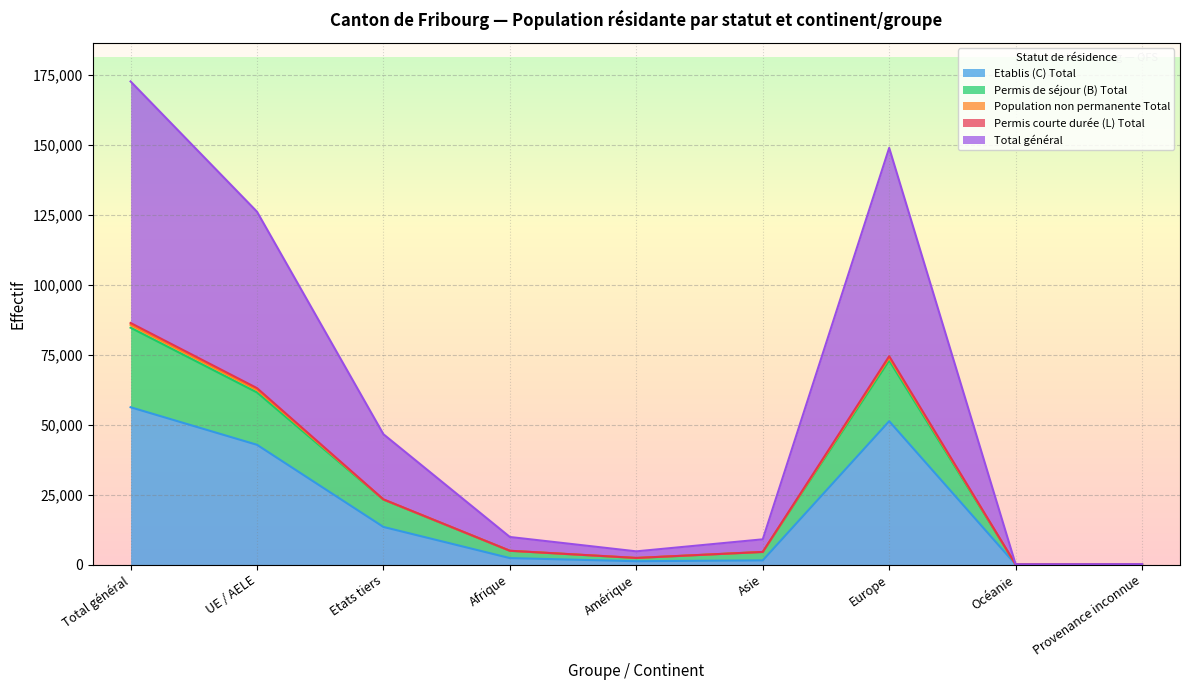

Where is Etablis (C) Total nearest to the value 28131?

UE / AELE